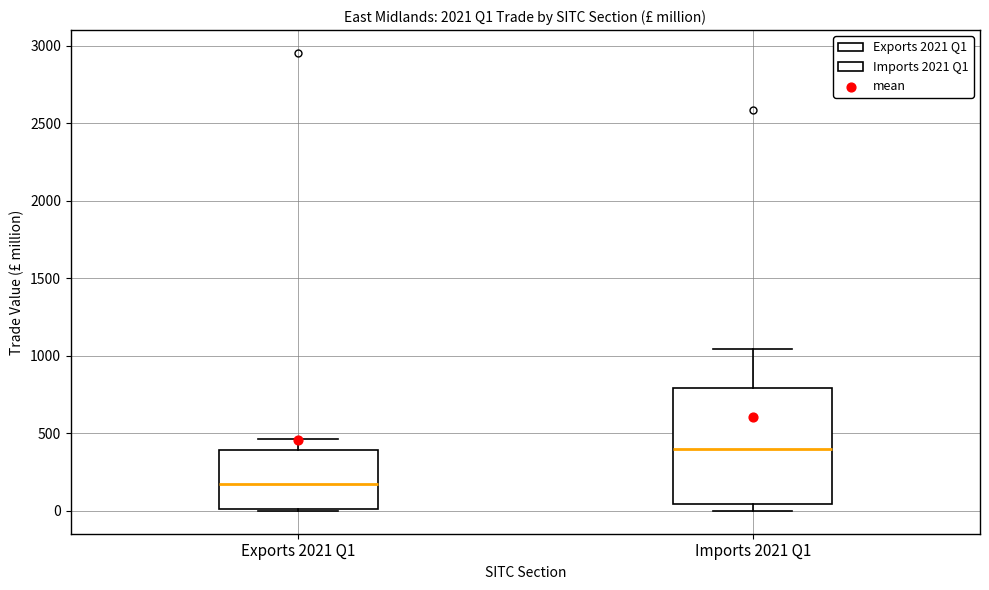

Reading left to right, read every box against the y-axis: the position of its median line, the range the box covers, and the ends of its whiskers. The values are not printed on the chart, so give them approximately, as read against the axis.

Exports 2021 Q1: median 150, box 0 to 400, whiskers 0 to 450
Imports 2021 Q1: median 400, box 50 to 800, whiskers 0 to 1050